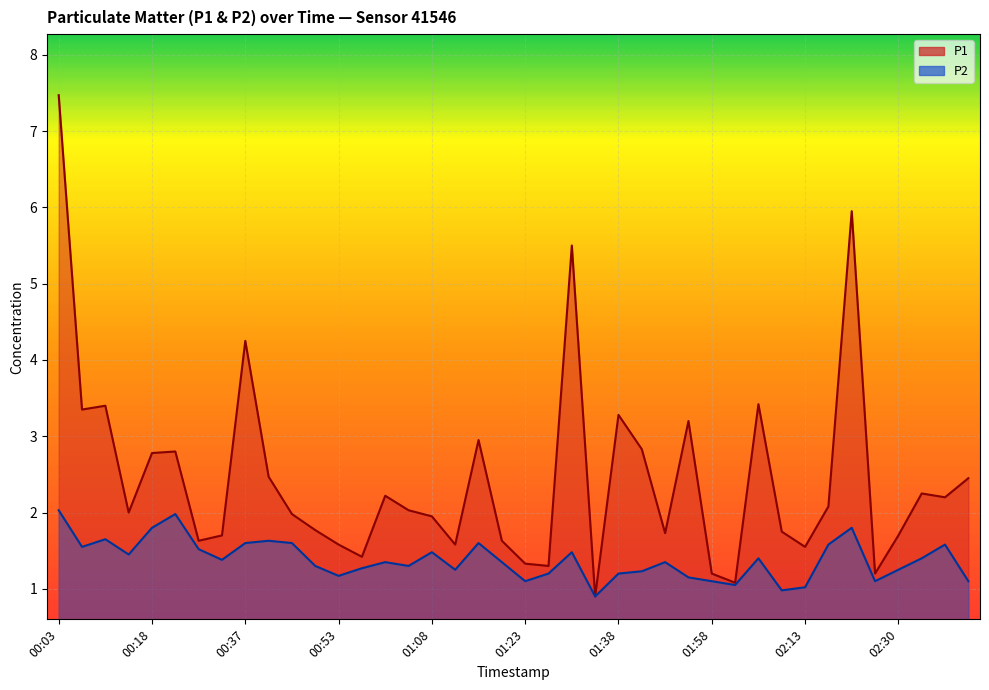

How many values in the P2 series exceed 1?

38